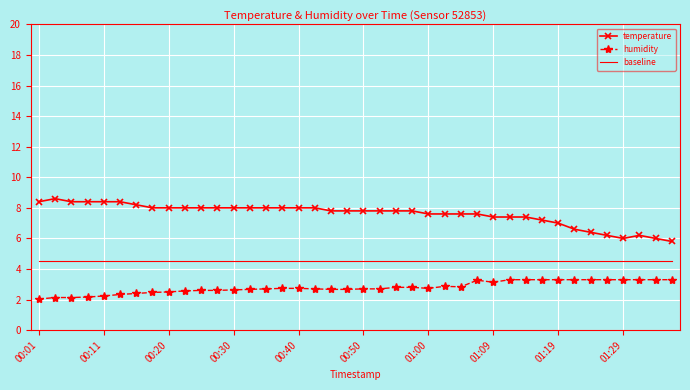

Which series has the largest total across all categories?

temperature